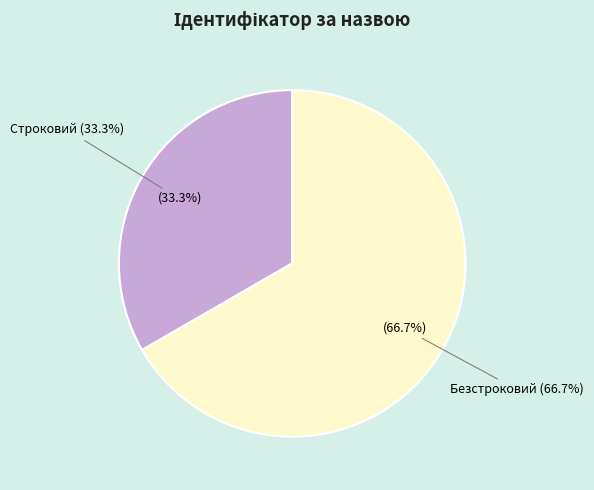

What percentage do Безстроковий and Строковий together represent?

100.0%